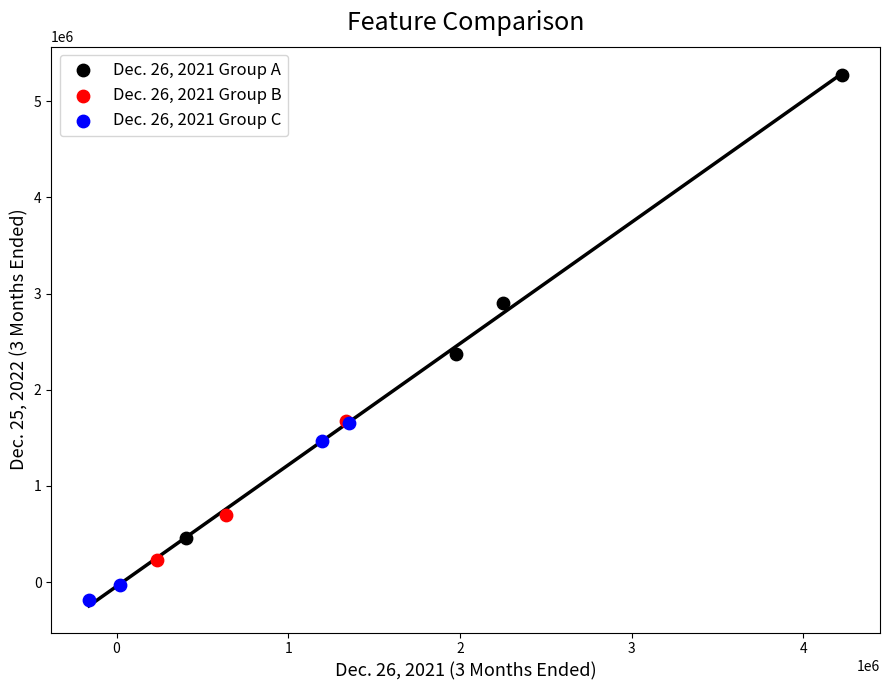

What are all the series names shown in the legend?

Dec. 26, 2021 Group A, Dec. 26, 2021 Group B, Dec. 26, 2021 Group C